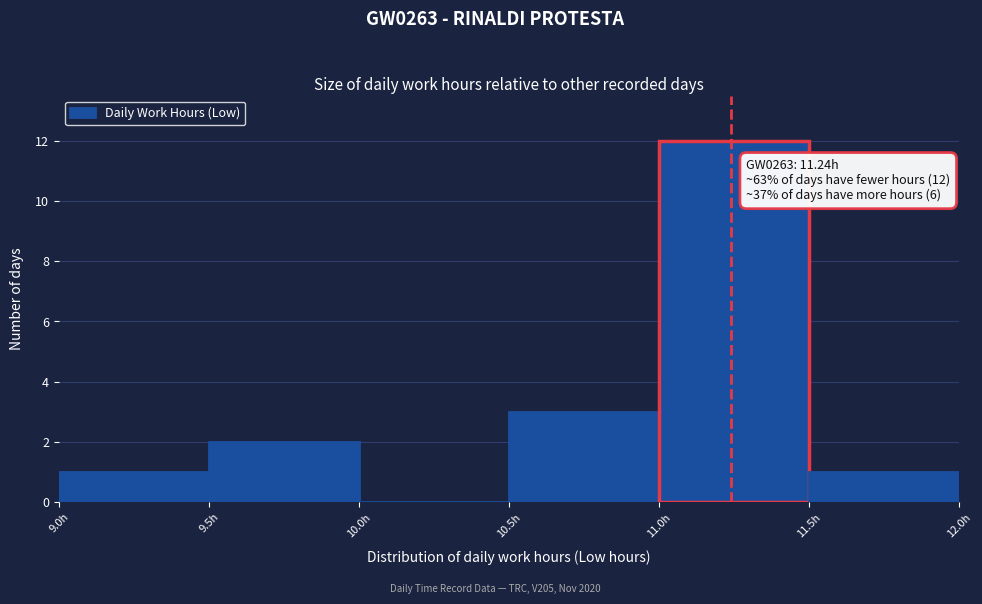

Which range on the x-axis has the tallest bar?

11.0 to 11.5